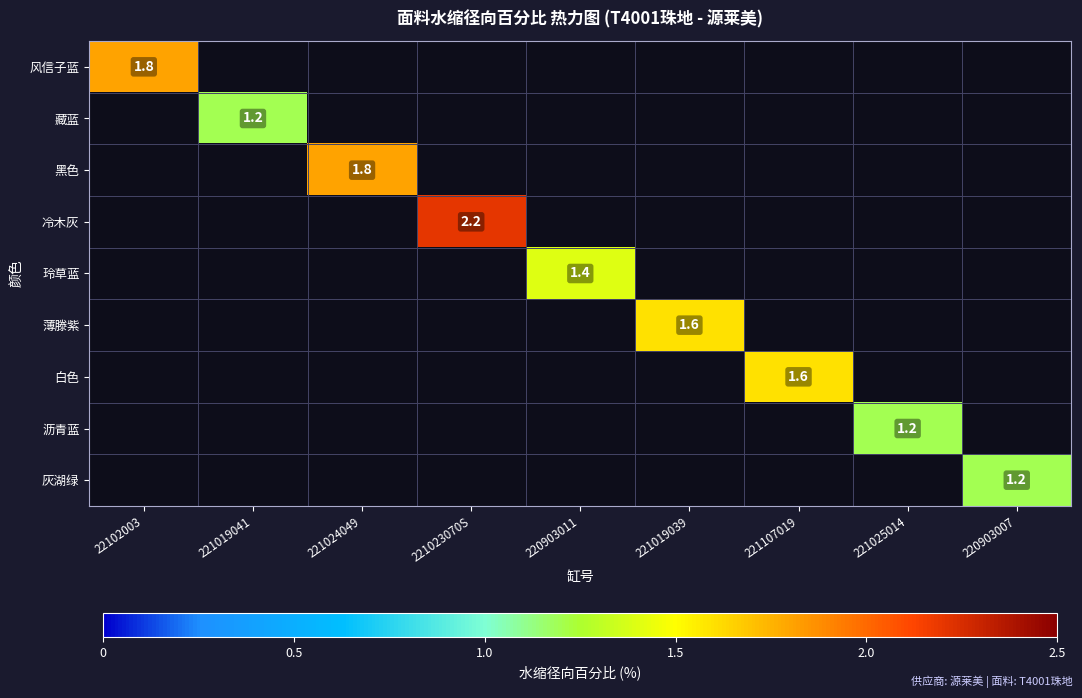

At which label does 沥青蓝 reach its minimum?

22102003